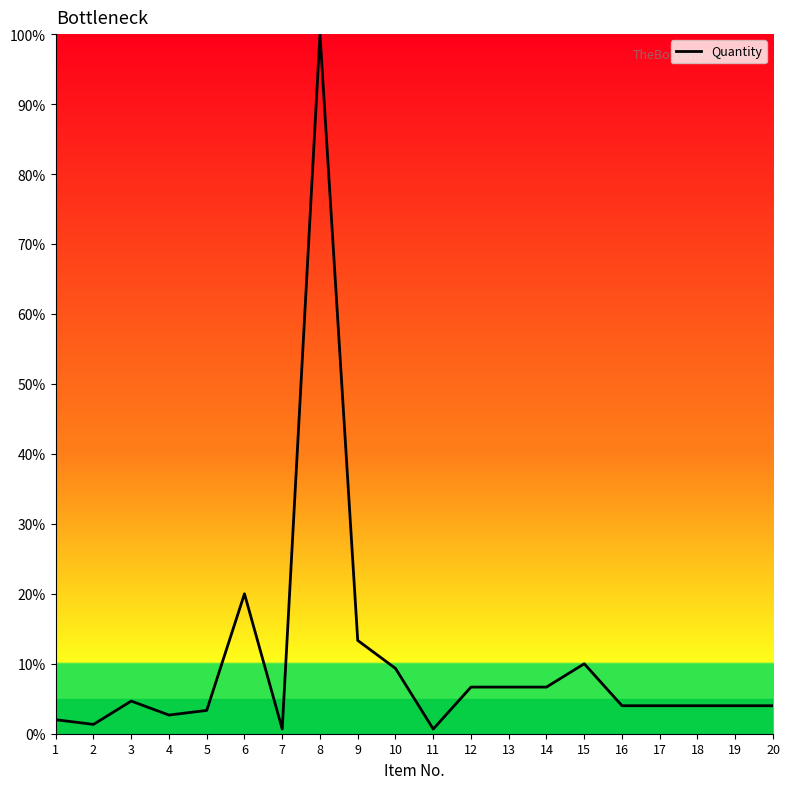

Which category has the highest value across all series?

8